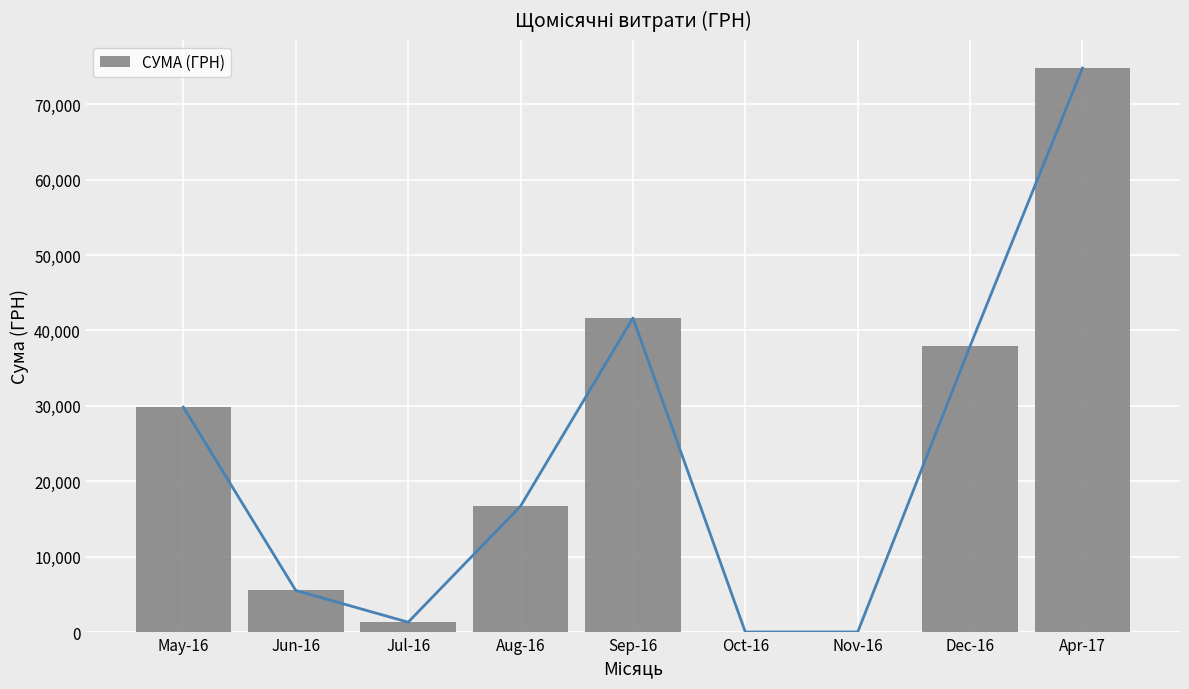

What is the change in value from Jun-16 to Aug-16?

+11178.2